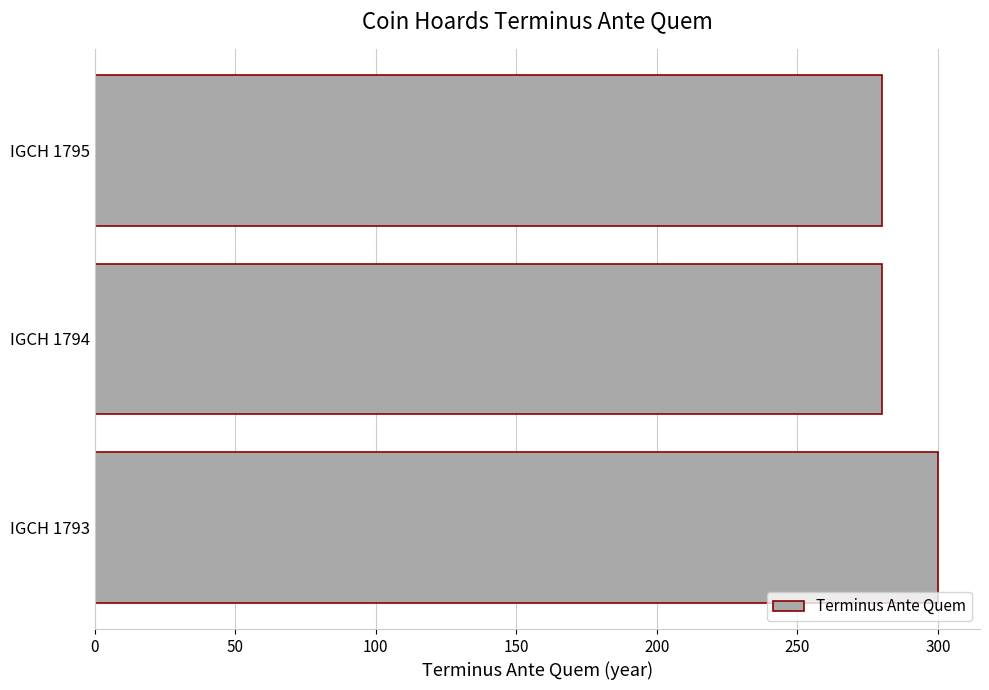

True or false: the data shows 370 at IGCH 1794.

False